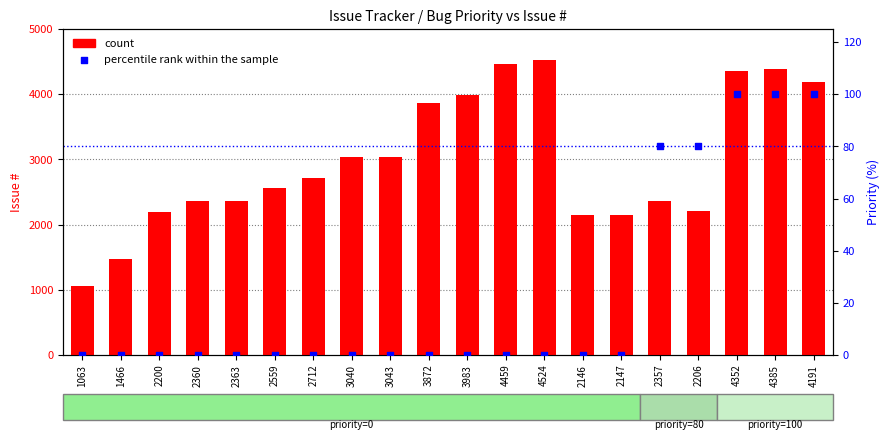

What are all the series names shown in the legend?

count, percentile rank within the sample